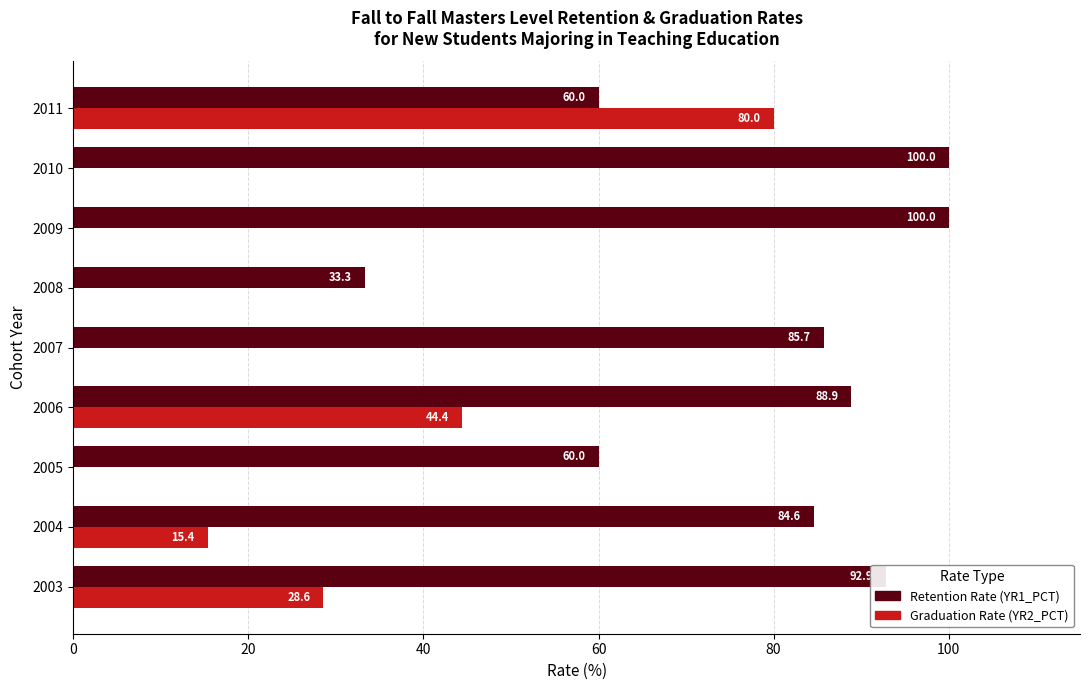

What are all the series names shown in the legend?

Retention Rate (YR1_PCT), Graduation Rate (YR2_PCT)